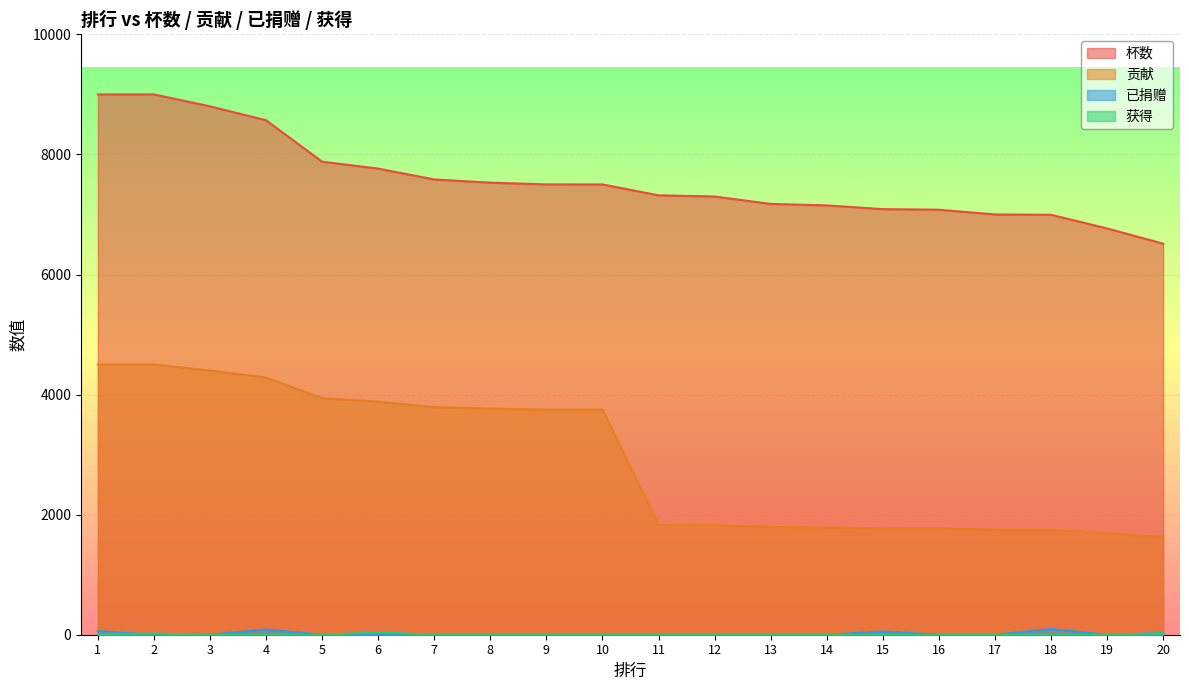

What are all the series names shown in the legend?

杯数, 贡献, 已捐赠, 获得